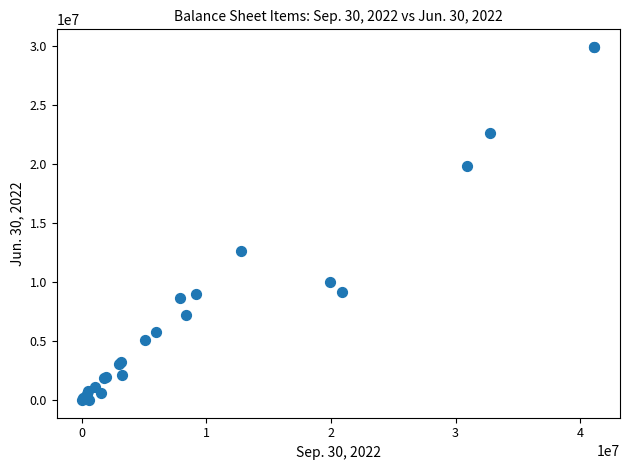

What Y value in the scatter plot is closest to 14979064?

12653402